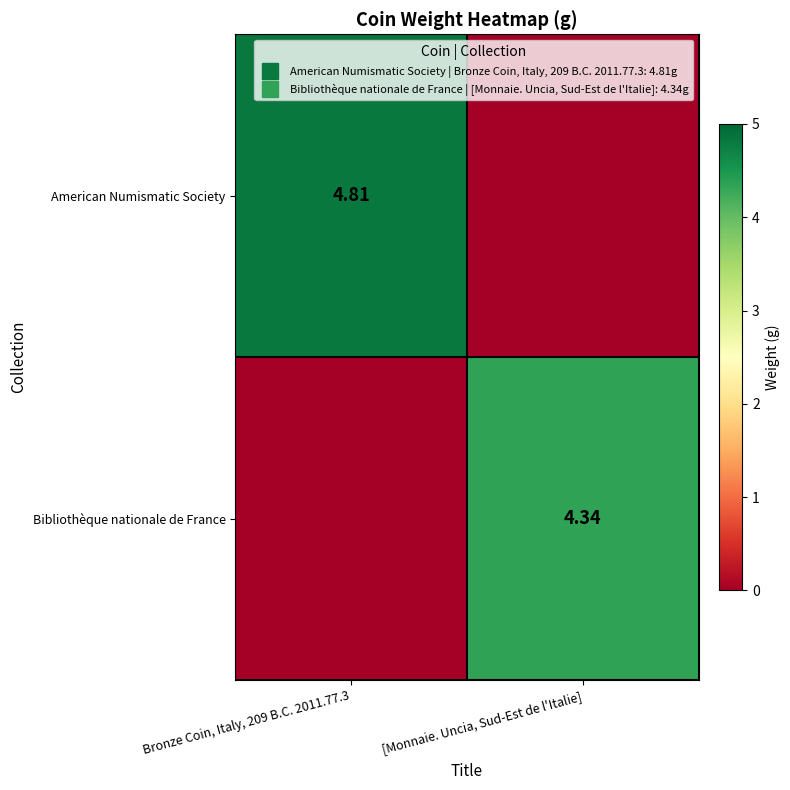

How many positive values does the Bibliothèque nationale de France series have?

1